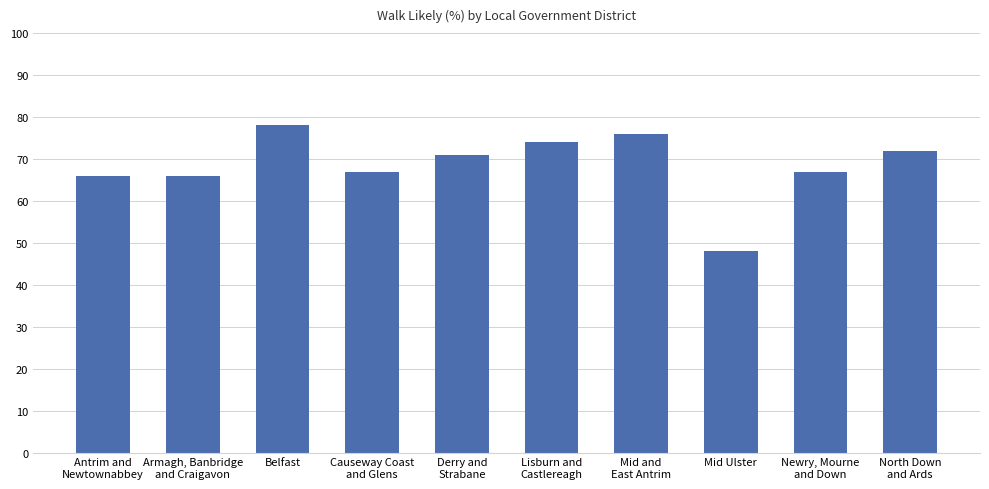

What is the approximate value at Mid Ulster?

48